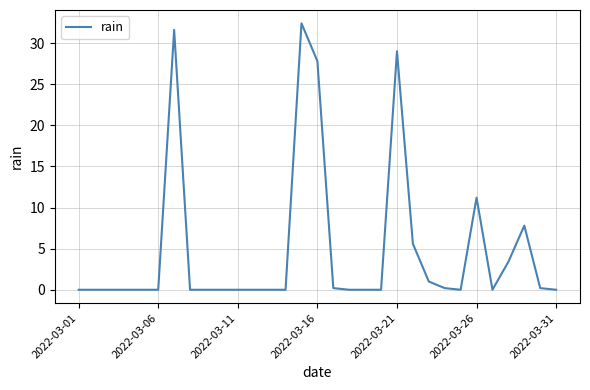

What is the greatest value displayed?

32.4